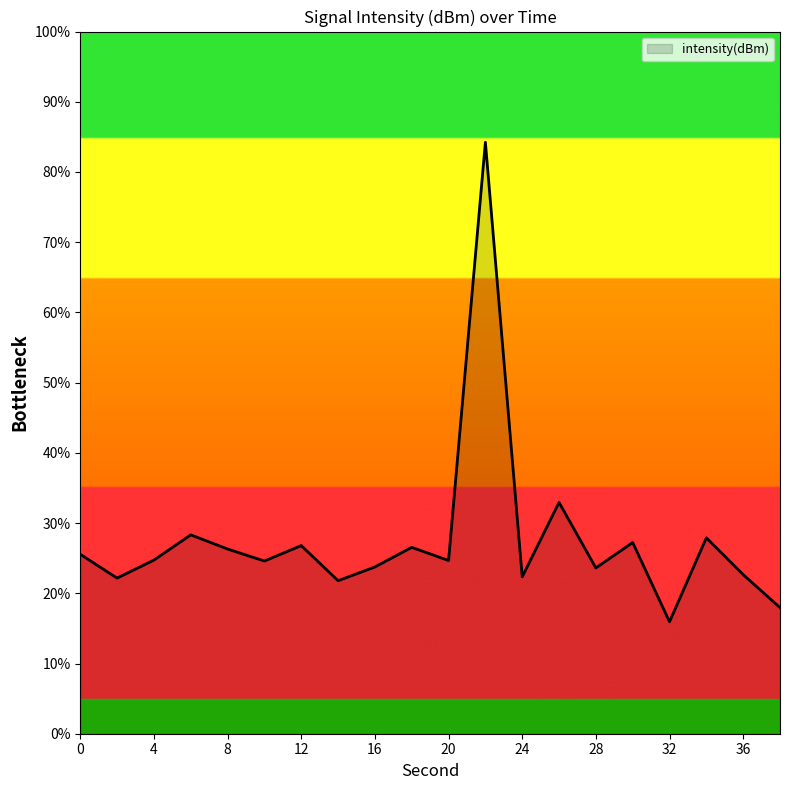

How many interior local valleys (lower than both neighbors) does the data have?

7